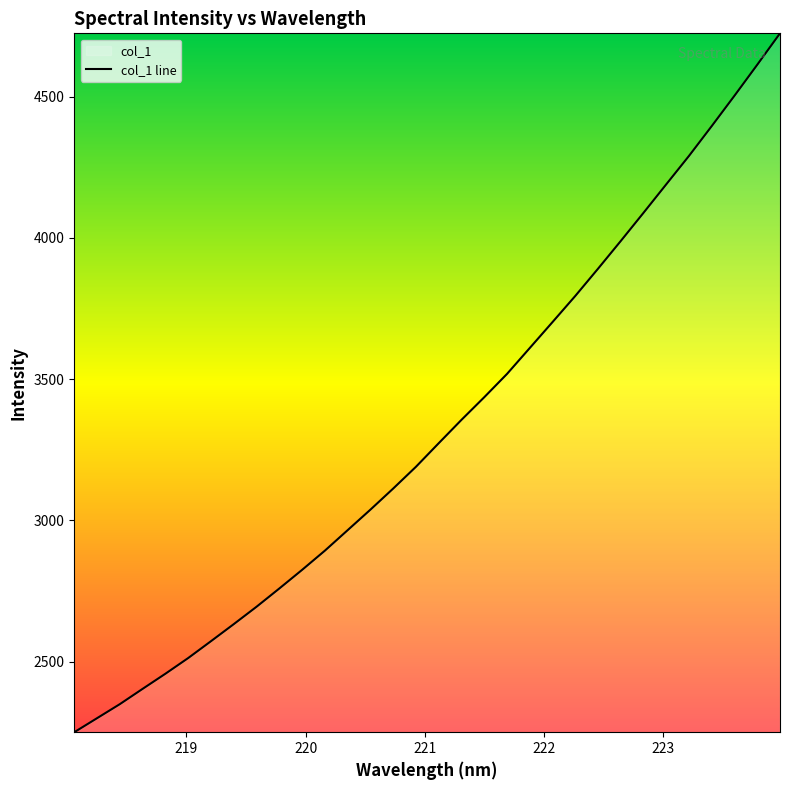

What is the difference between the maximum and second lowest values?

2423.2